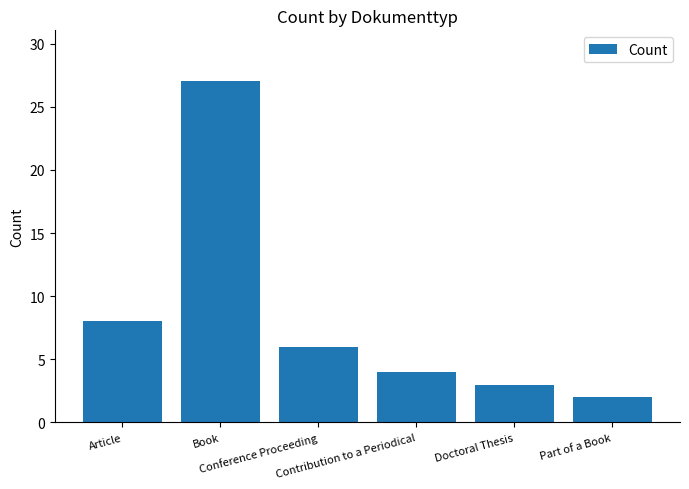

How many bars are there in total?

6